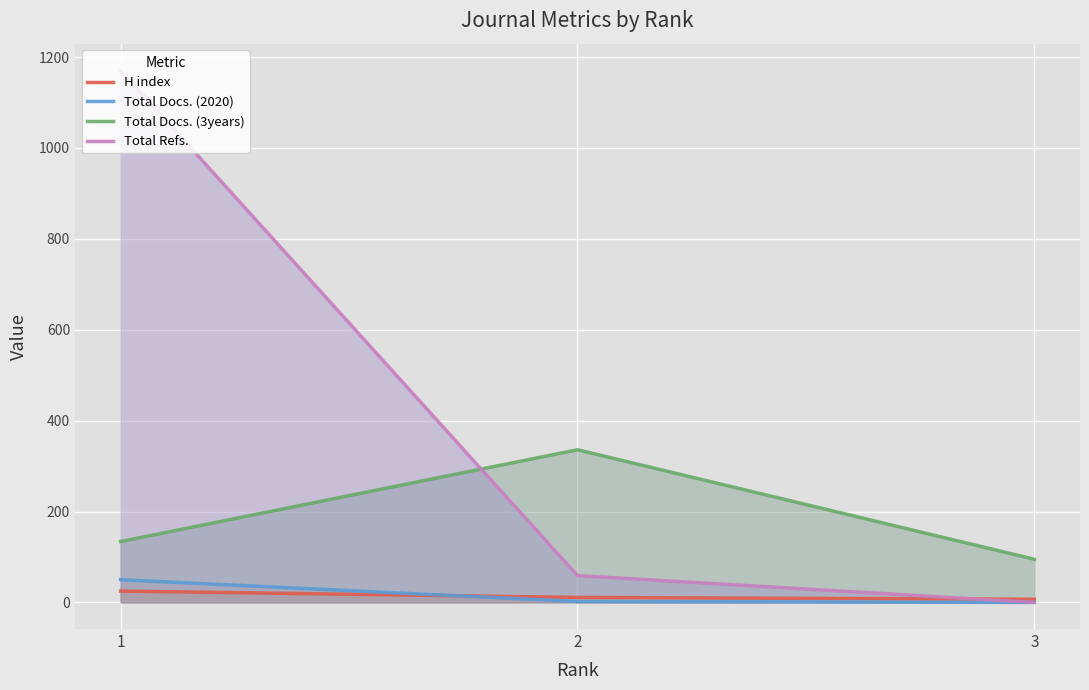

Which has a higher value, 3 or 1?

1